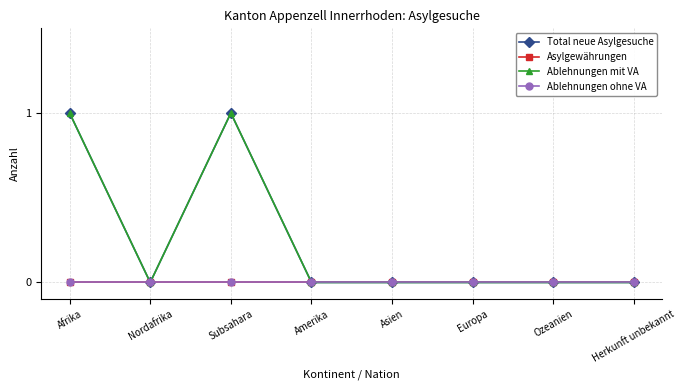

What is the maximum value shown in the chart?

1